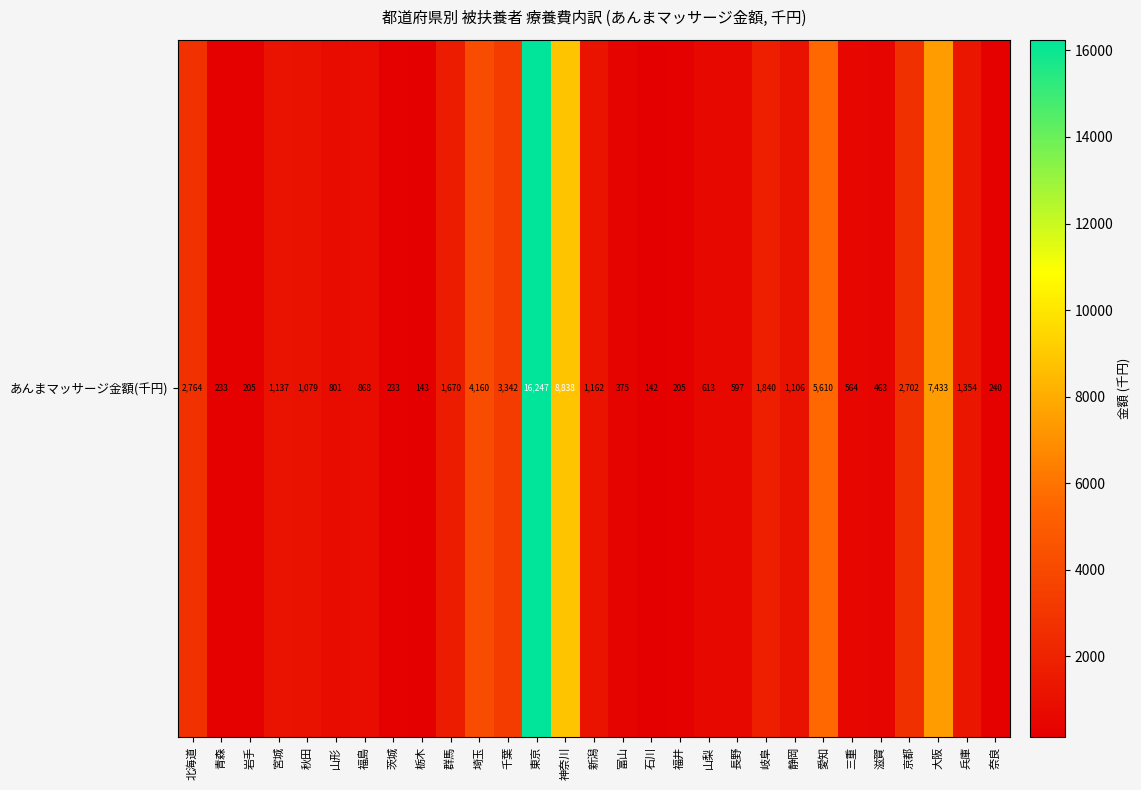

Reading right to left, transcribe all the data shown in this chart.

奈良=239.8	兵庫=1354.2	大阪=7433.1	京都=2701.6	滋賀=463.2	三重=564.4	愛知=5609.5	静岡=1106.1	岐阜=1840.3	長野=597.2	山梨=613.4	福井=205.0	石川=141.9	富山=375.4	新潟=1162.3	神奈川=8837.7	東京=16247.2	千葉=3341.9	埼玉=4159.9	群馬=1670.0	栃木=142.6	茨城=233.3	福島=868.0	山形=801.4	秋田=1079.2	宮城=1136.9	岩手=204.9	青森=232.8	北海道=2763.7